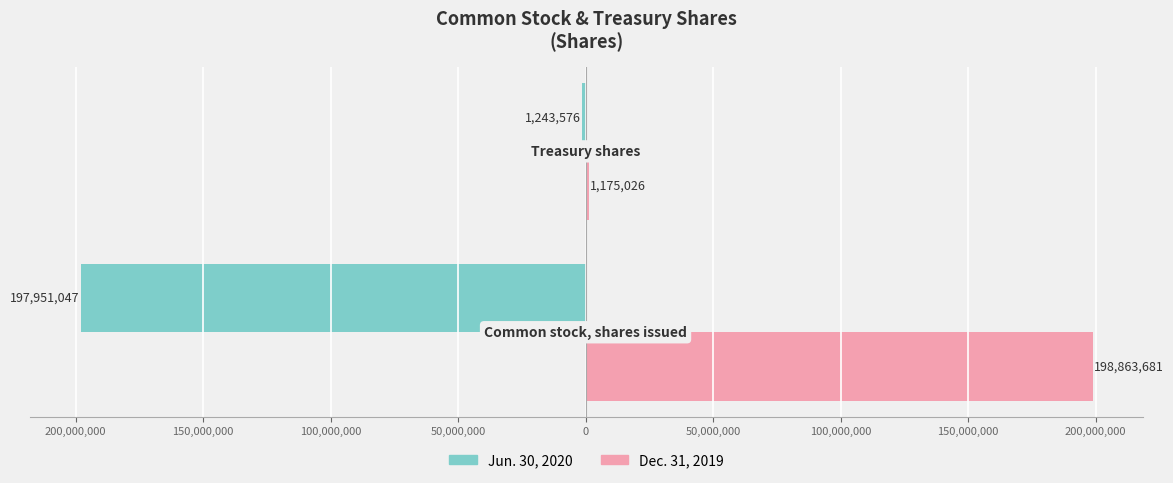

What is the sum of all Jun. 30, 2020 values?

-199194623